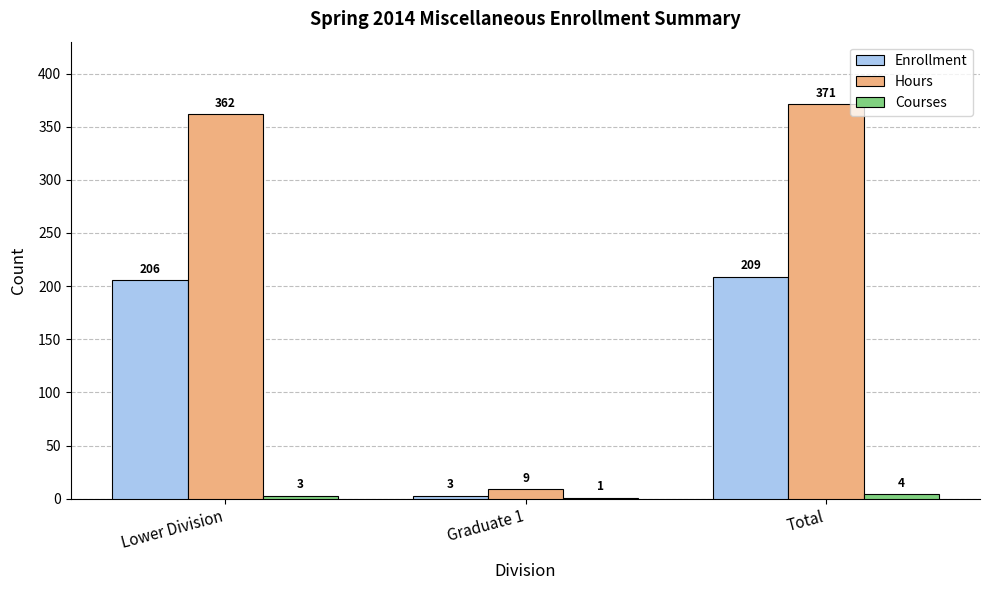

At which label is Hours closest to 190?

Lower Division